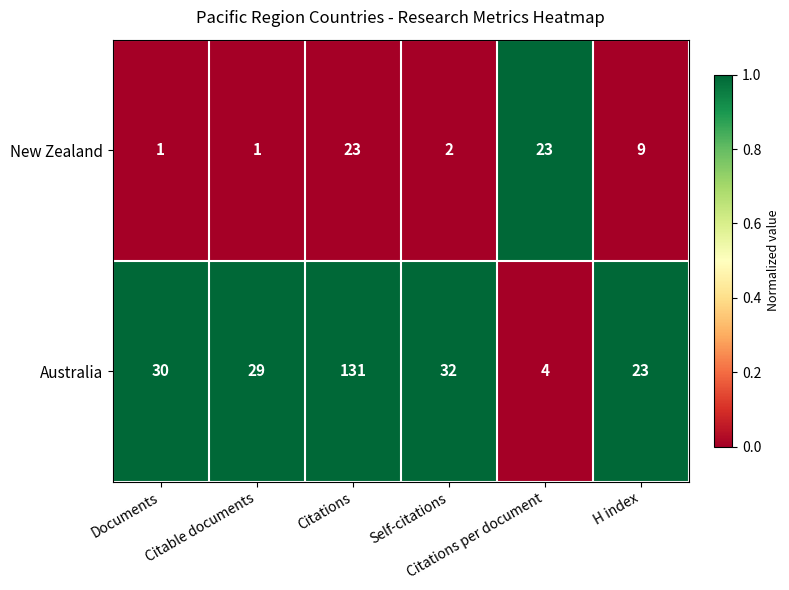

List the series in order of their peak value, highest first.

Australia, New Zealand